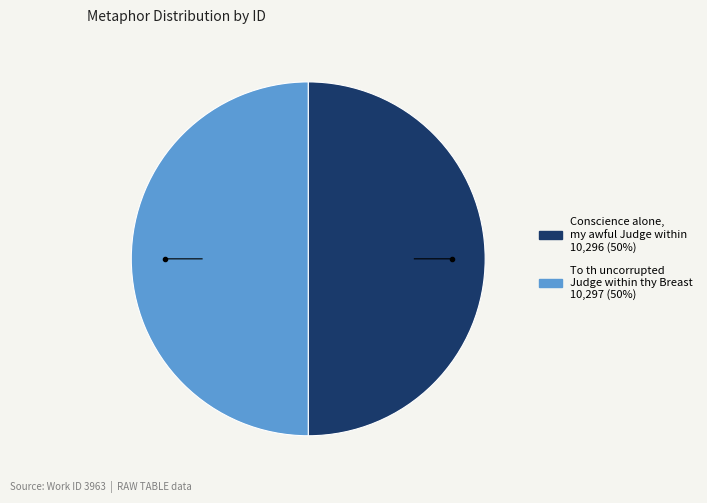

Combined, do To th uncorrupted Judge within thy Breast and Conscience alone, my awful Judge within account for over 50%?

Yes